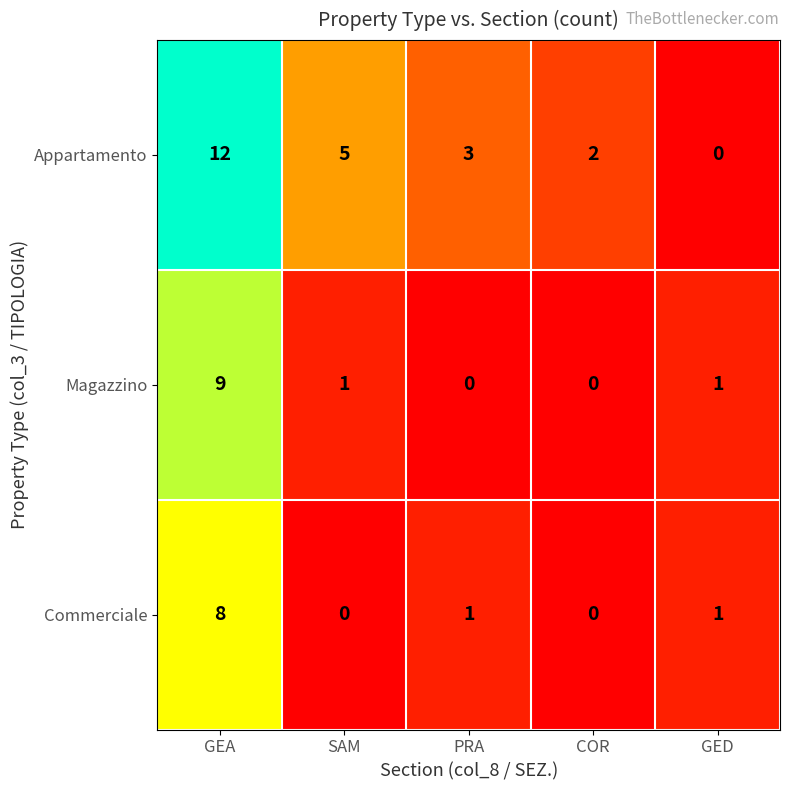

Which series changed the most between SAM and PRA?

Appartamento